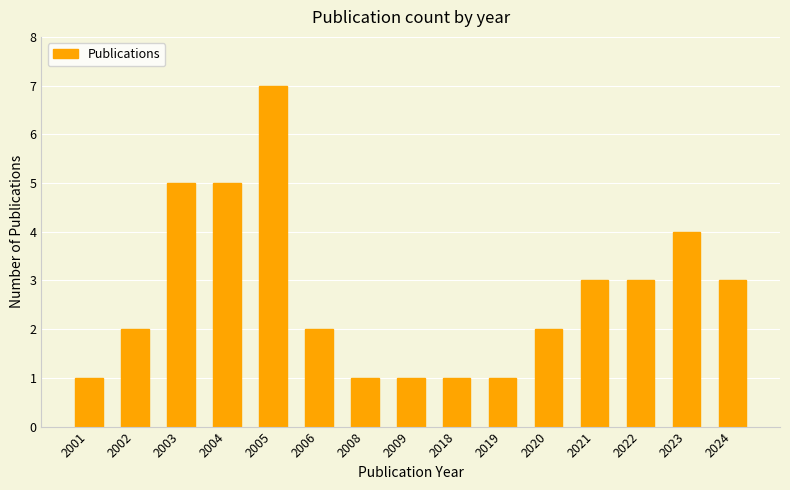

Are the bars grouped side by side (vs. stacked)?

No